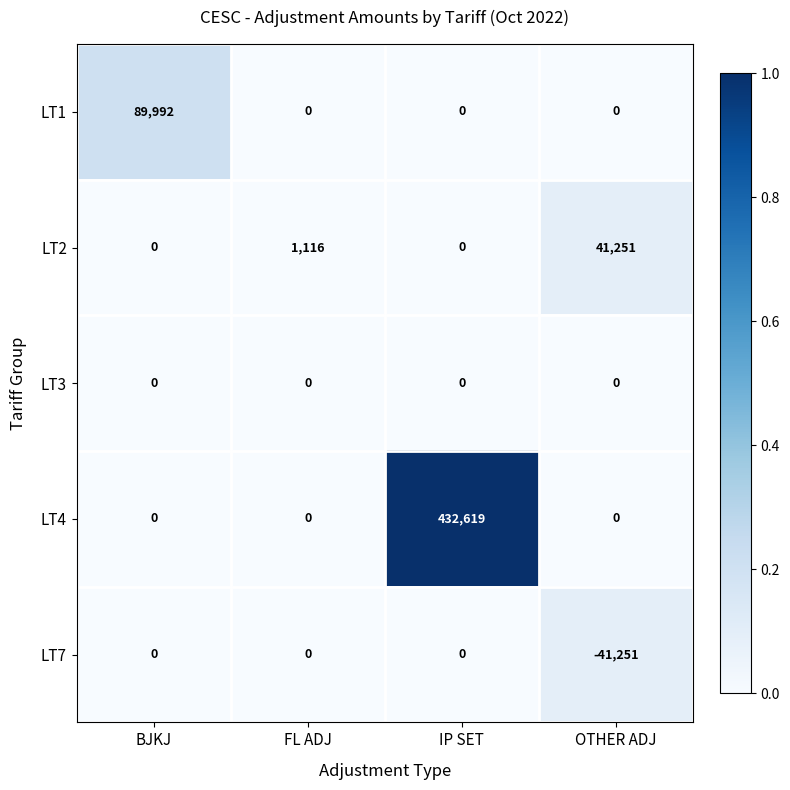

Reading left to right, list all the values displayed in this chart.

LT1: 89992	0	0	0
LT2: 0	1116	0	41251
LT3: 0	0	0	0
LT4: 0	0	432619	0
LT7: 0	0	0	-41251